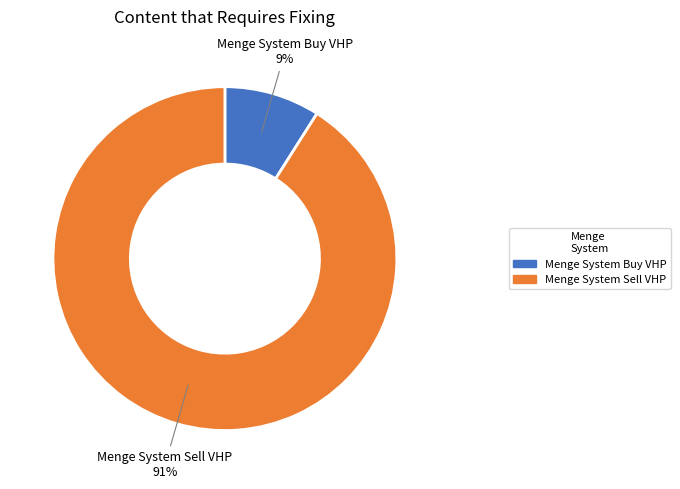

Which slice is the smallest?

Menge System Buy VHP